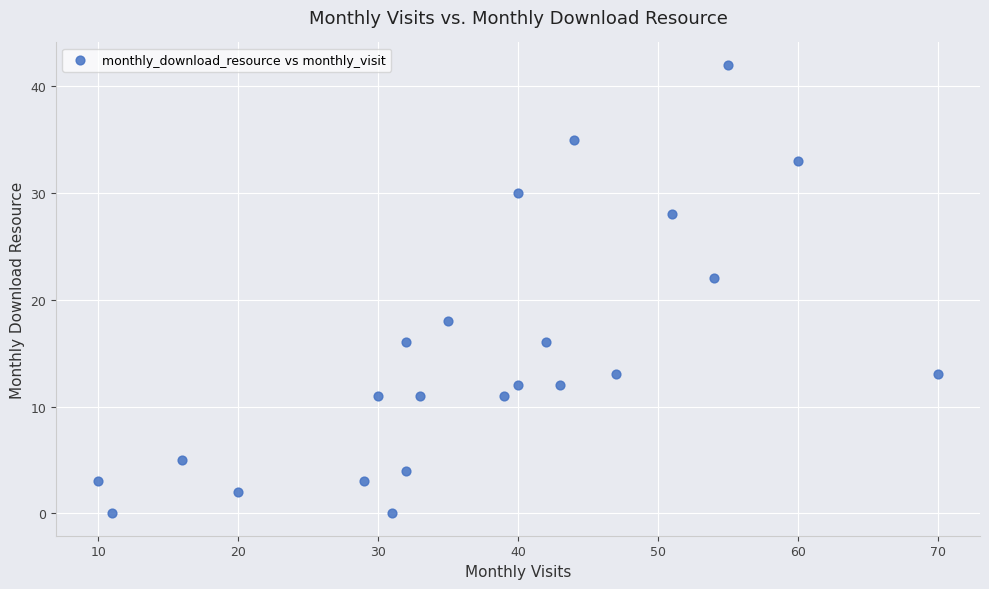

What Y value in the scatter plot is closest to 21?

22